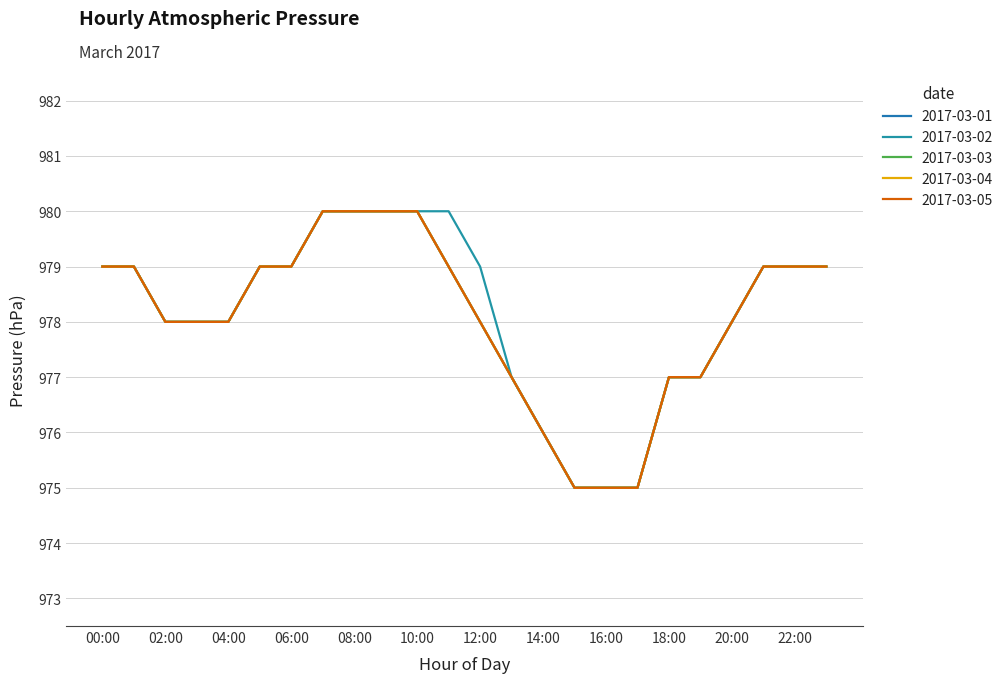

True or false: 2017-03-03 and 2017-03-04 intersect in this chart.

False